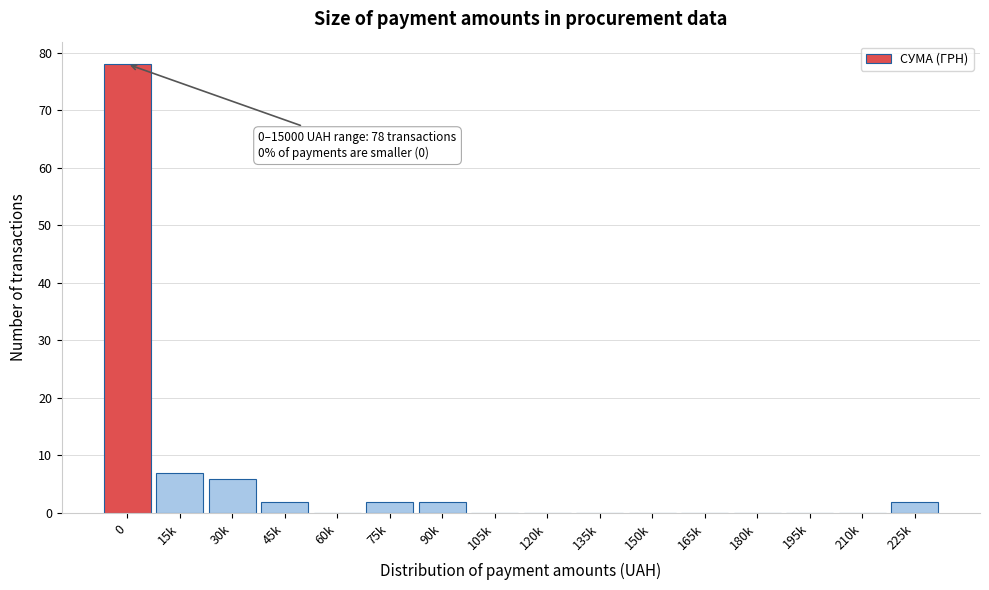

Reading right to left, extract all data points from this chart.

225k=2	210k=0	195k=0	180k=0	165k=0	150k=0	135k=0	120k=0	105k=0	90k=2	75k=2	60k=0	45k=2	30k=6	15k=7	0=78